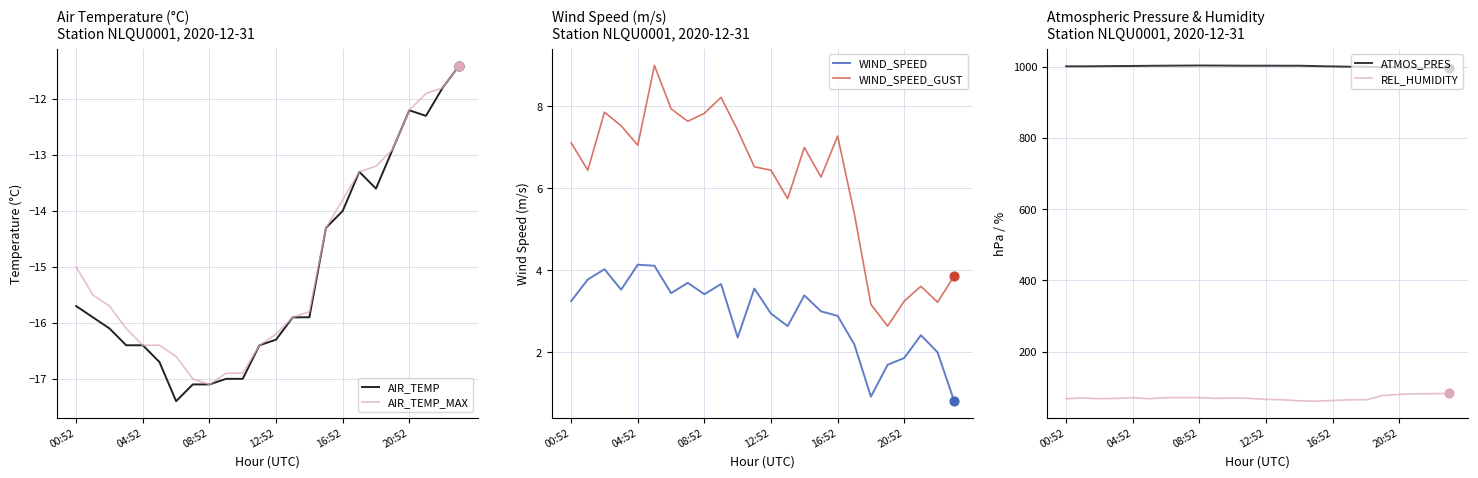

Which series reaches the maximum Y coordinate?

ATMOS_PRES